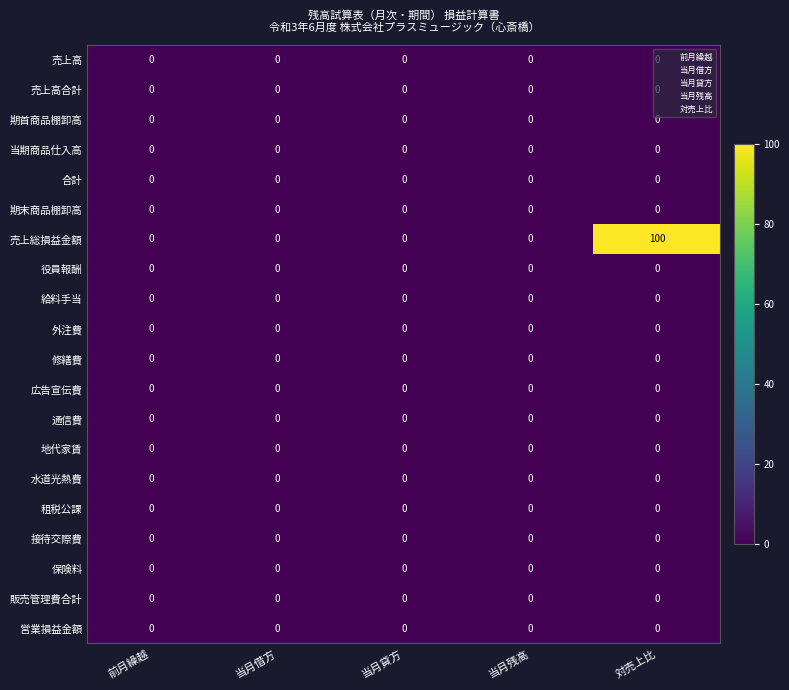

Is it true that 売上高 equals 0 at 当月借方?

True